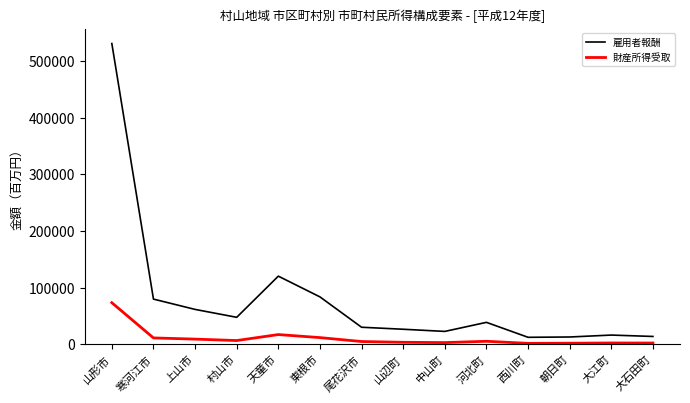

True or false: 雇用者報酬 and 財産所得受取 cross at least once.

False